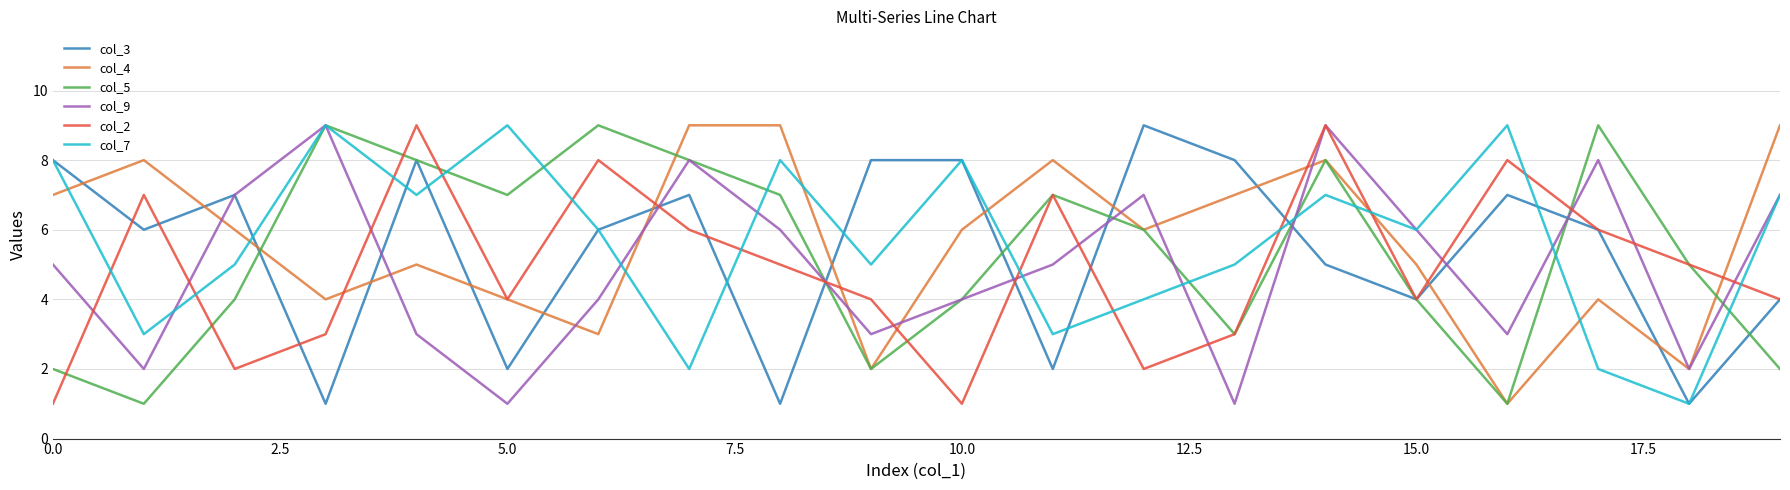

What are all the series names shown in the legend?

col_3, col_4, col_5, col_9, col_2, col_7